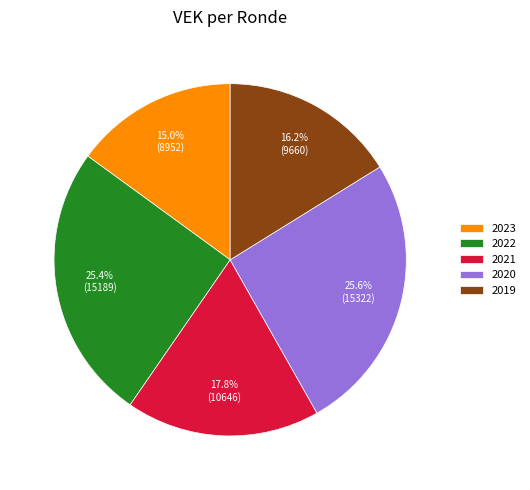

Which category has the smallest portion of the pie?

2023